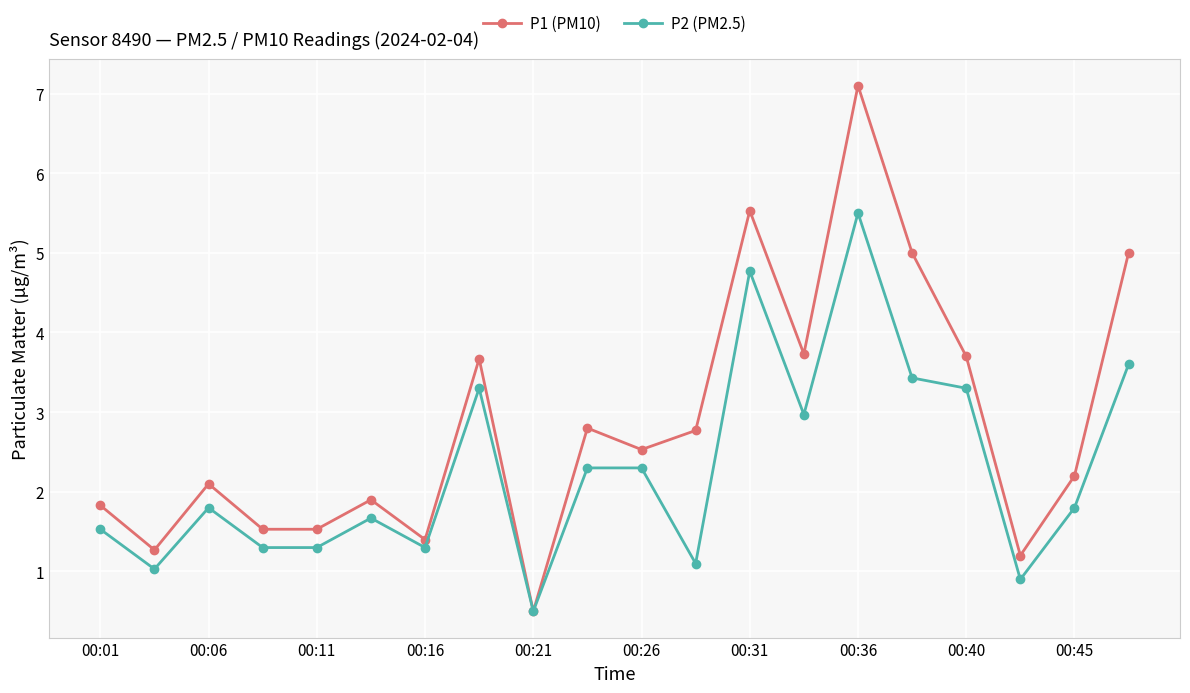

What is the maximum value for P1 (PM10)?

7.1